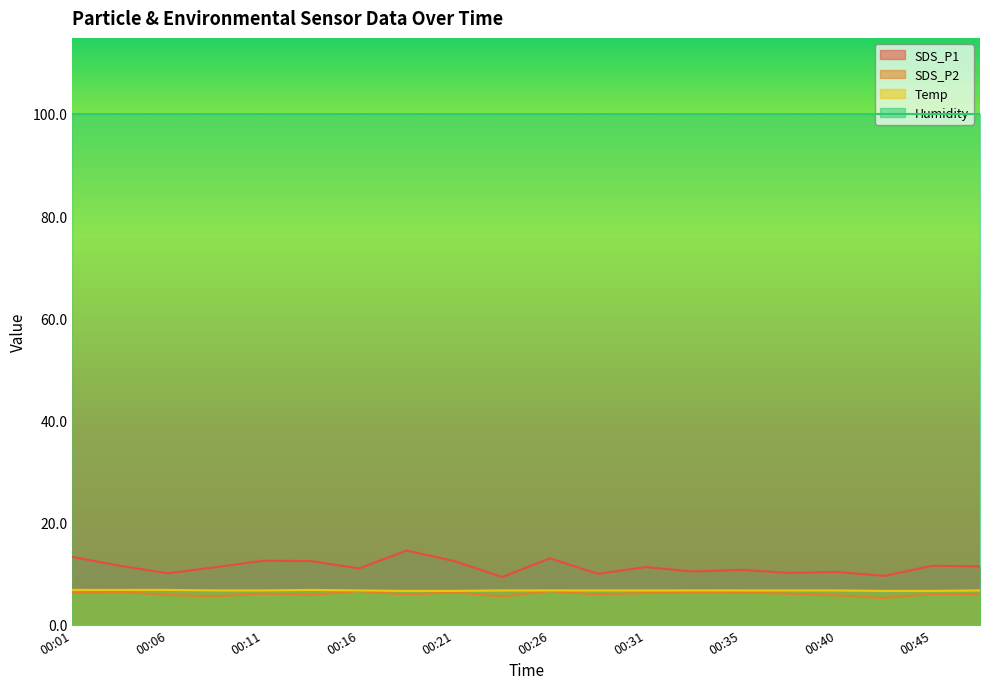

At which label does SDS_P1 reach its minimum?

00:23